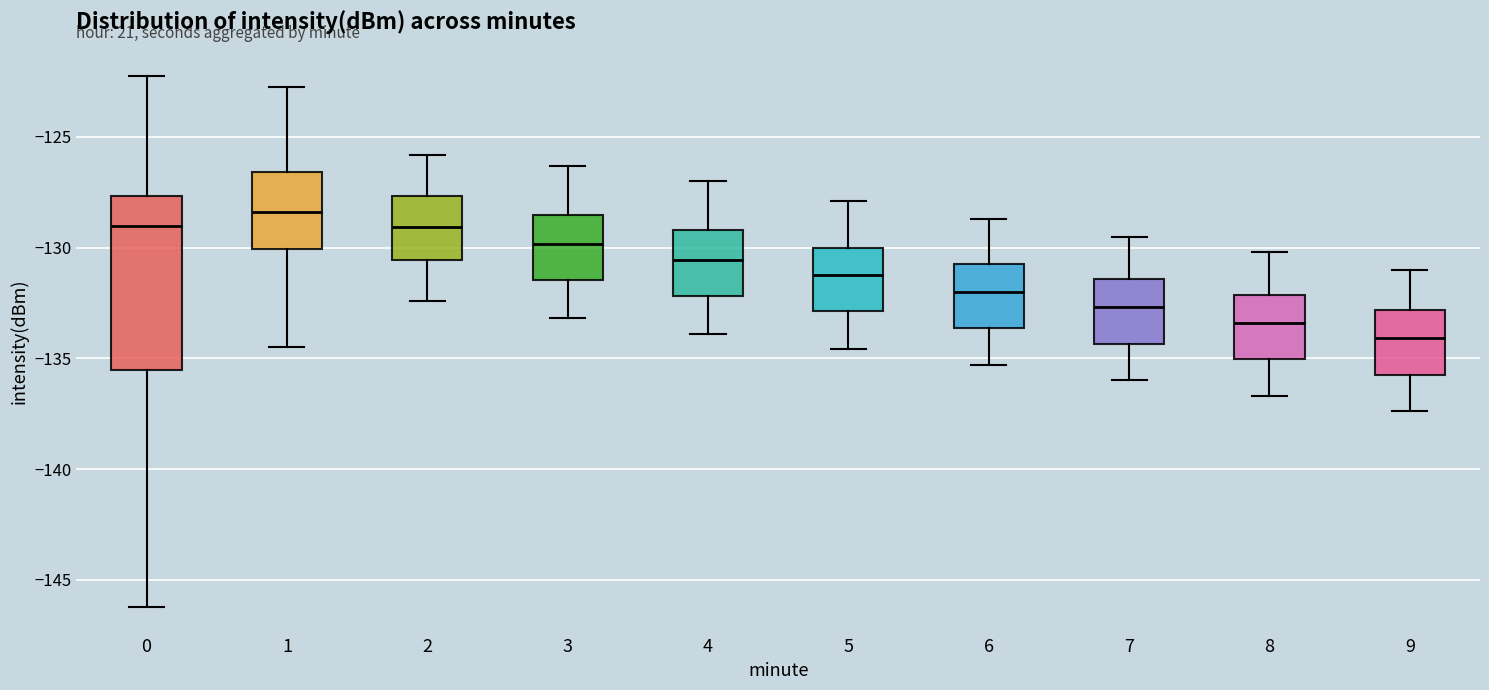

Comparing the boxes themselves (not the whiskers), which one is the tallest?

0